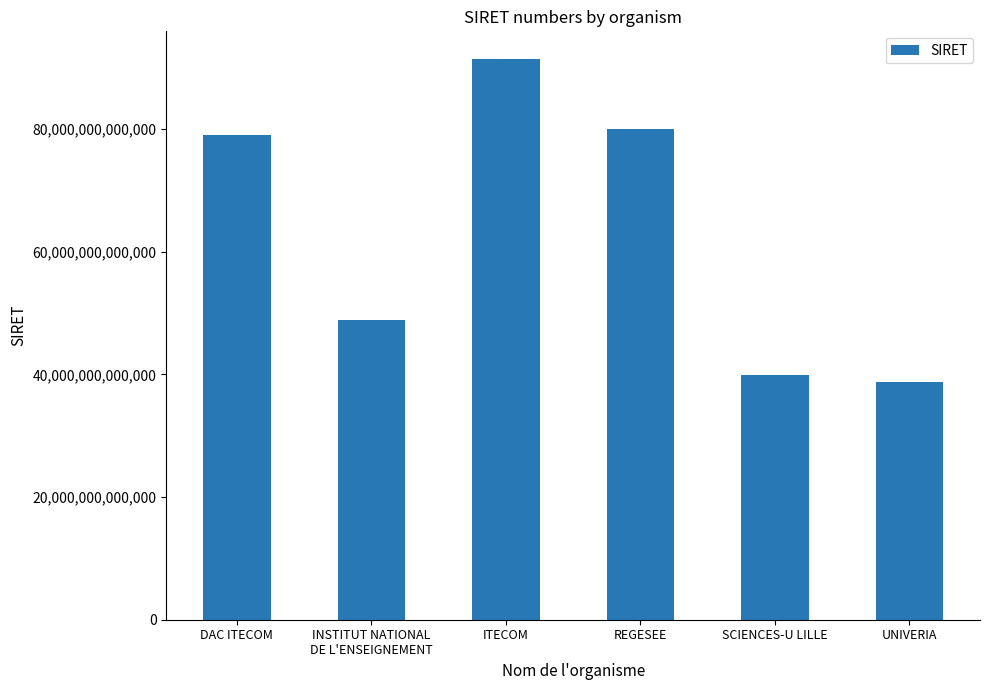

What is the label of the 1st bar from the left?

DAC ITECOM